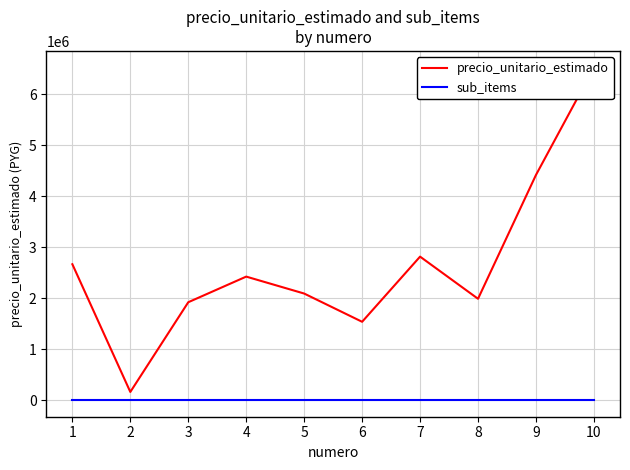

What is the maximum value for precio_unitario_estimado?

6528000